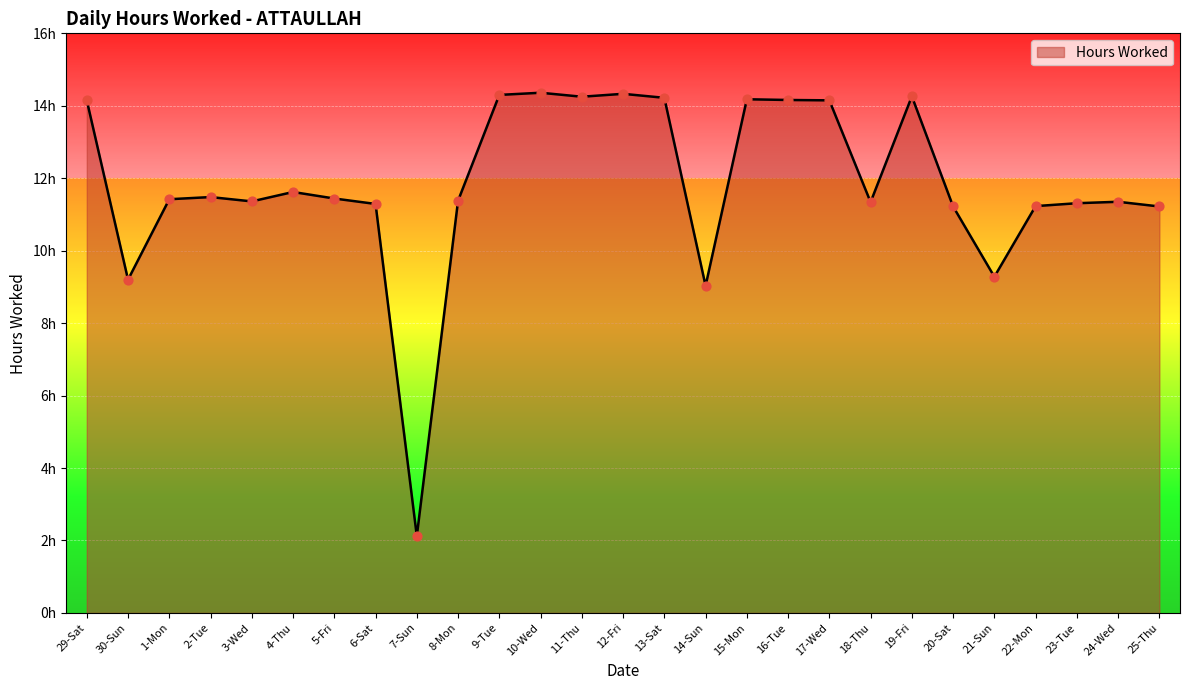

Does the chart have visible grid lines?

Yes